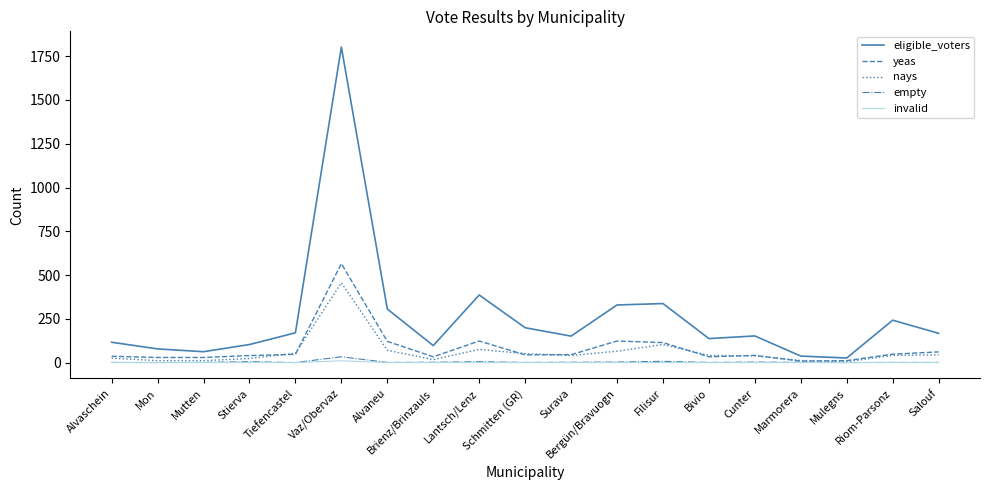

Which series has the largest total across all categories?

eligible_voters